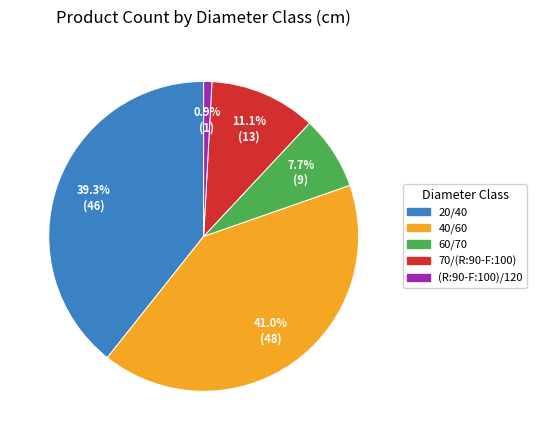

True or false: 60/70 accounts for 8% of the total.

True